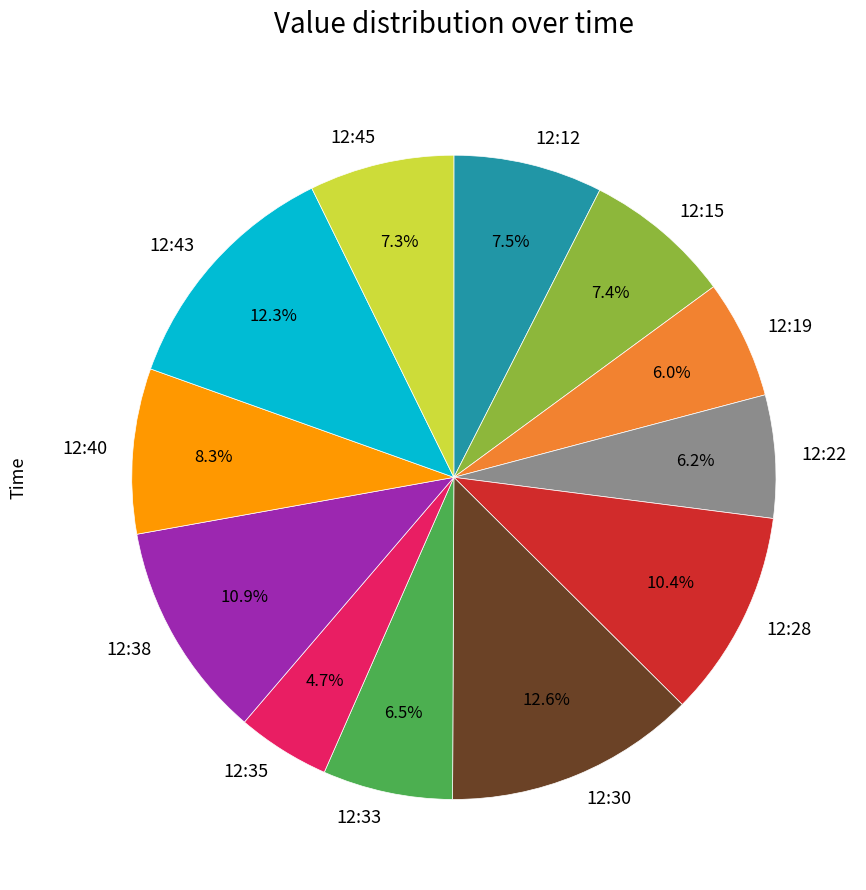

True or false: 12:40 accounts for 8% of the total.

True